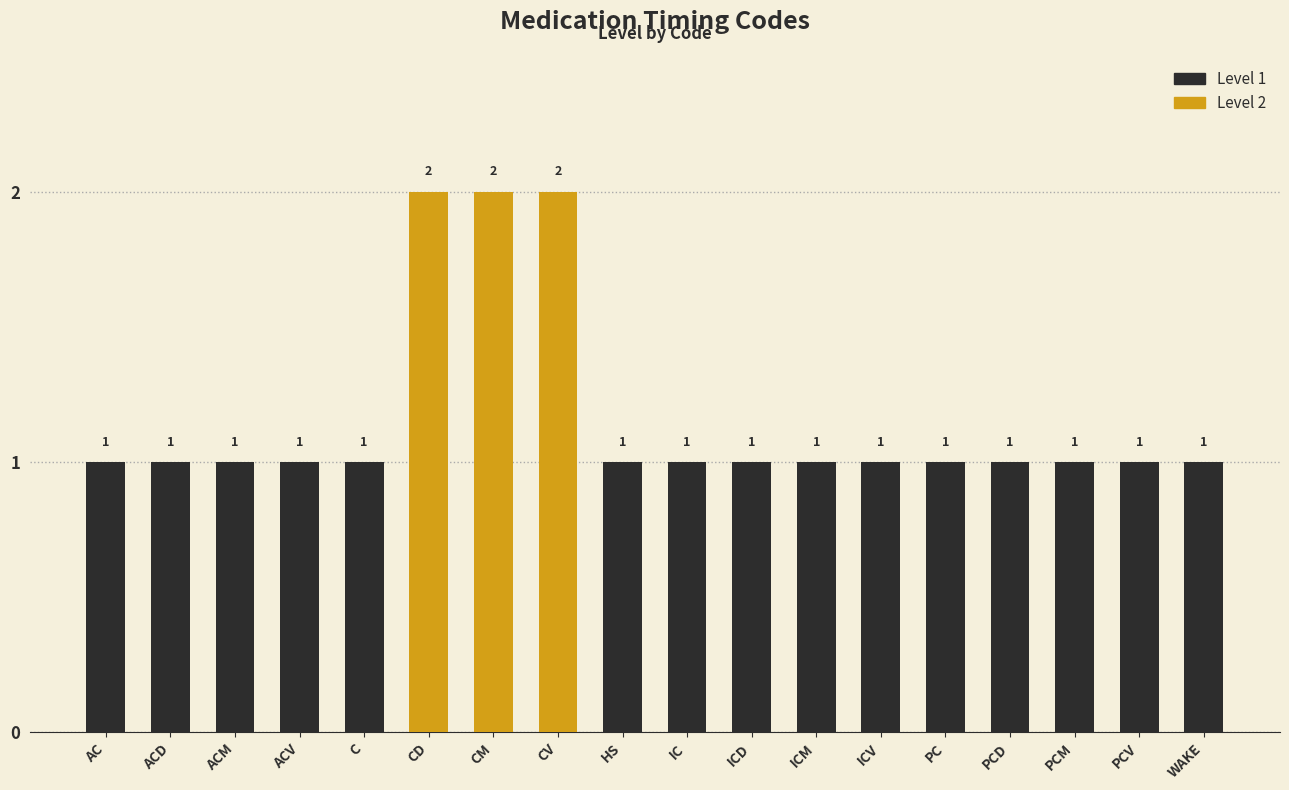

What is the ratio of the value at PC to the value at ICD?

1.0